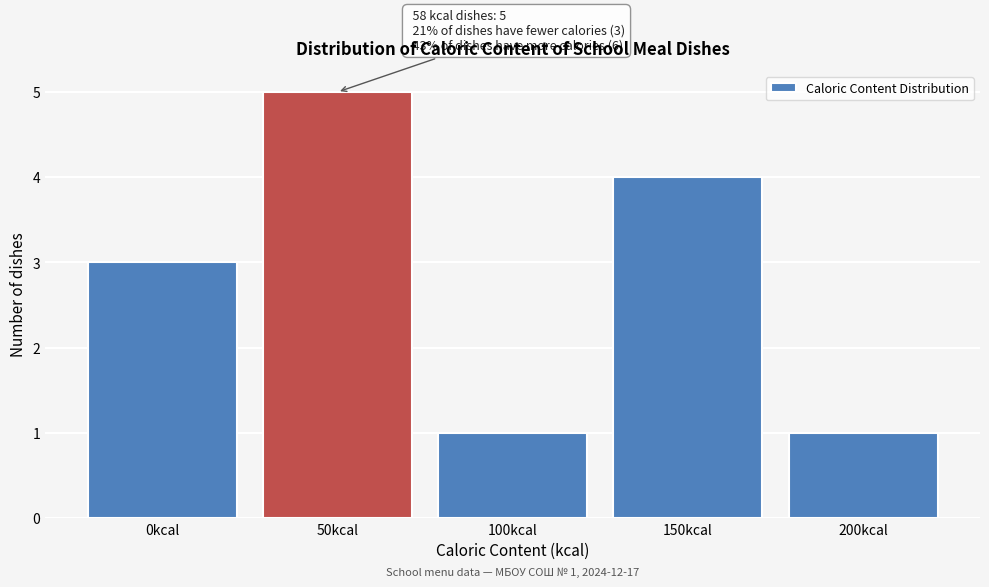

Reading right to left, what are all the values shown in this chart?

1	4	1	5	3